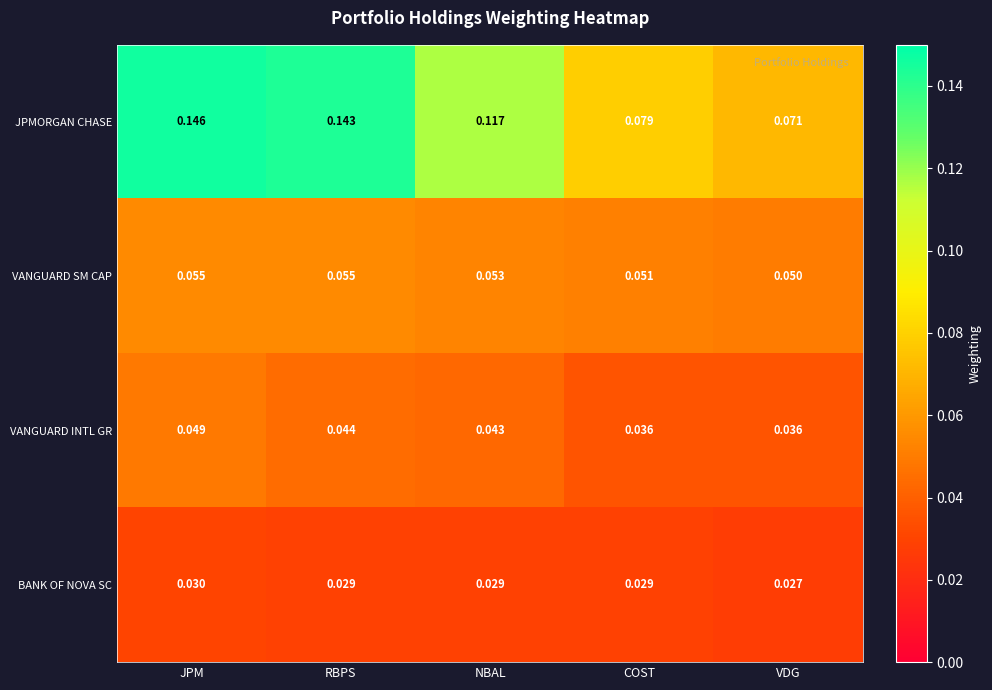

At which category is the sum across all series the highest?

JPM